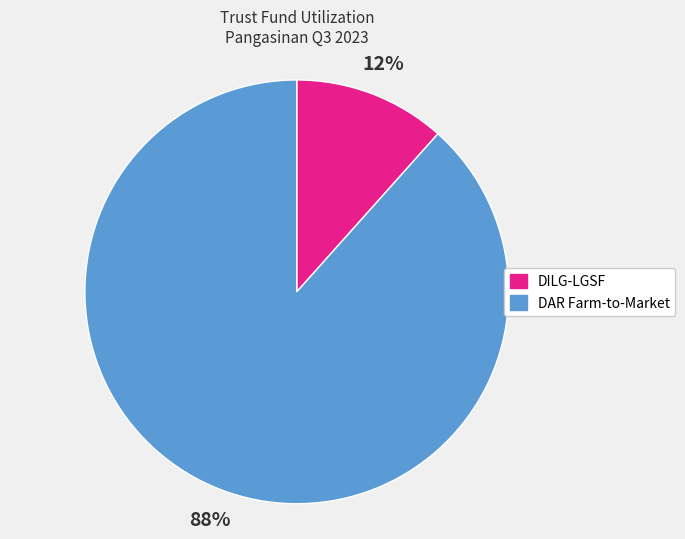

To the nearest percent, what is the average slice percentage?

50%